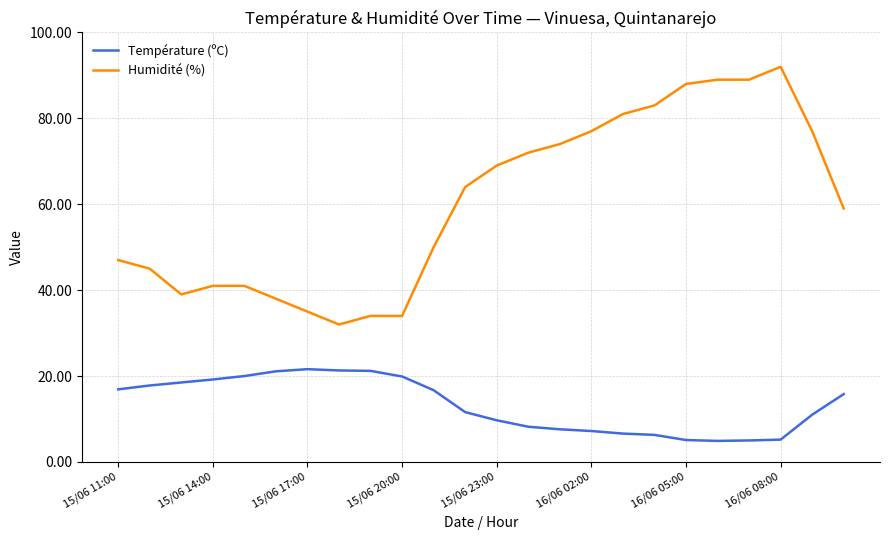

What is the difference between the maximum and minimum values in the Humidité (%) series?

60.0